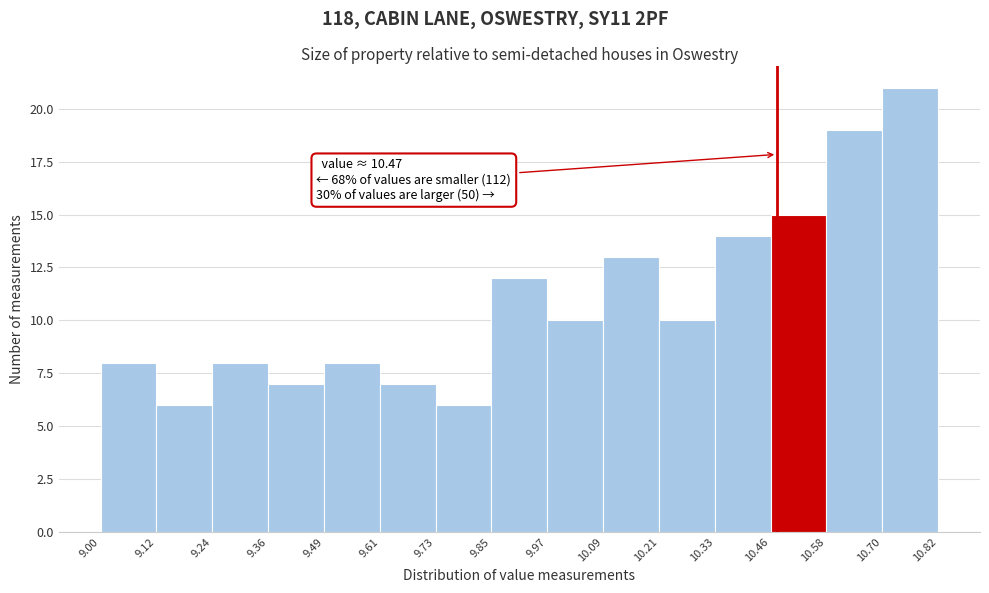

Over which range of the x-axis is the bar tallest?

10.70 to 10.82